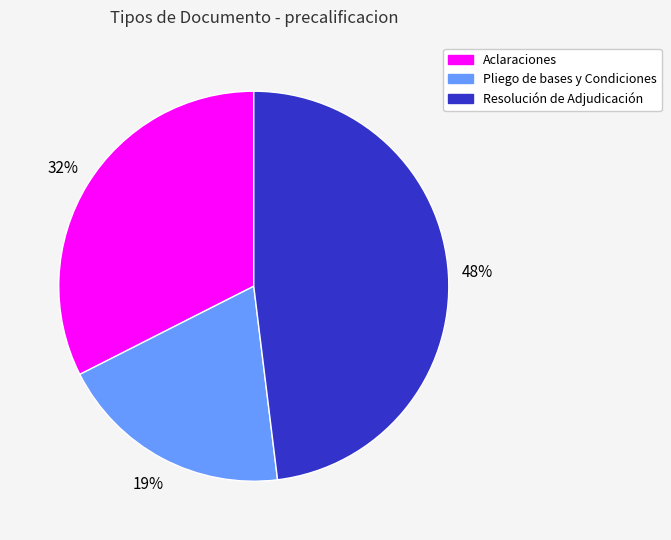

How many slices are in this pie chart?

3